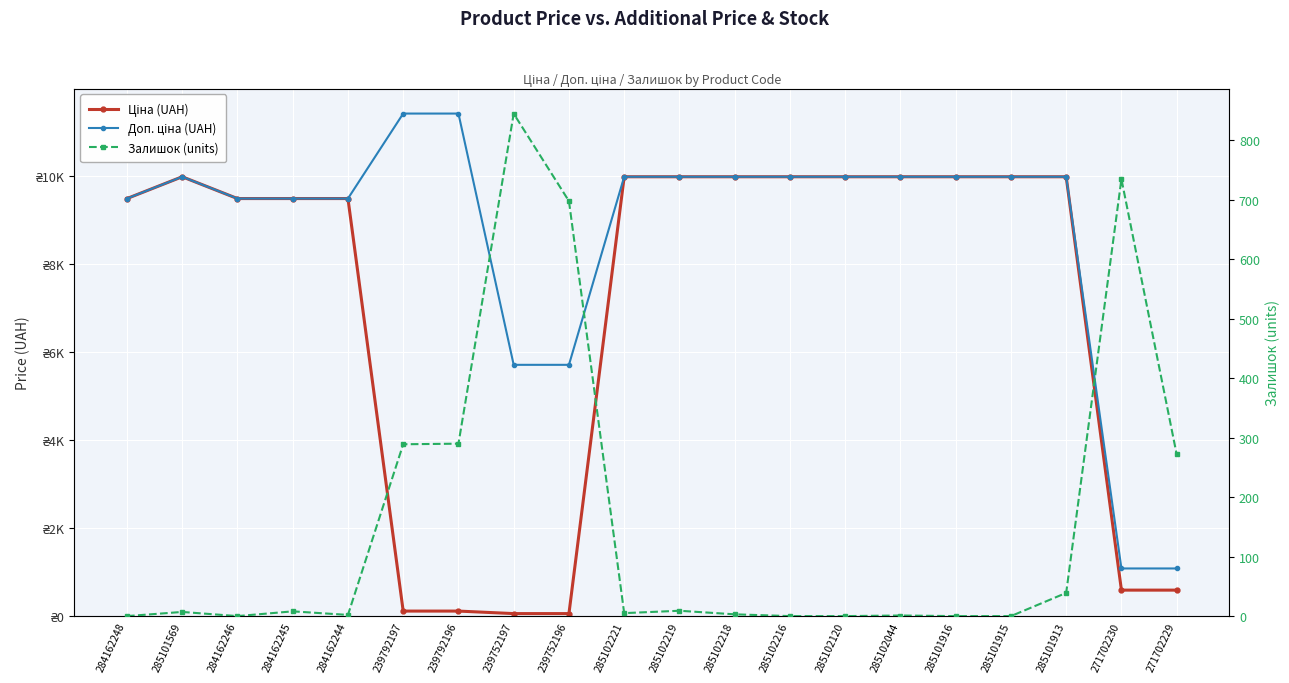

In Ціна (UAH), how many points are higher than both neighbors (excluding endpoints)?

1